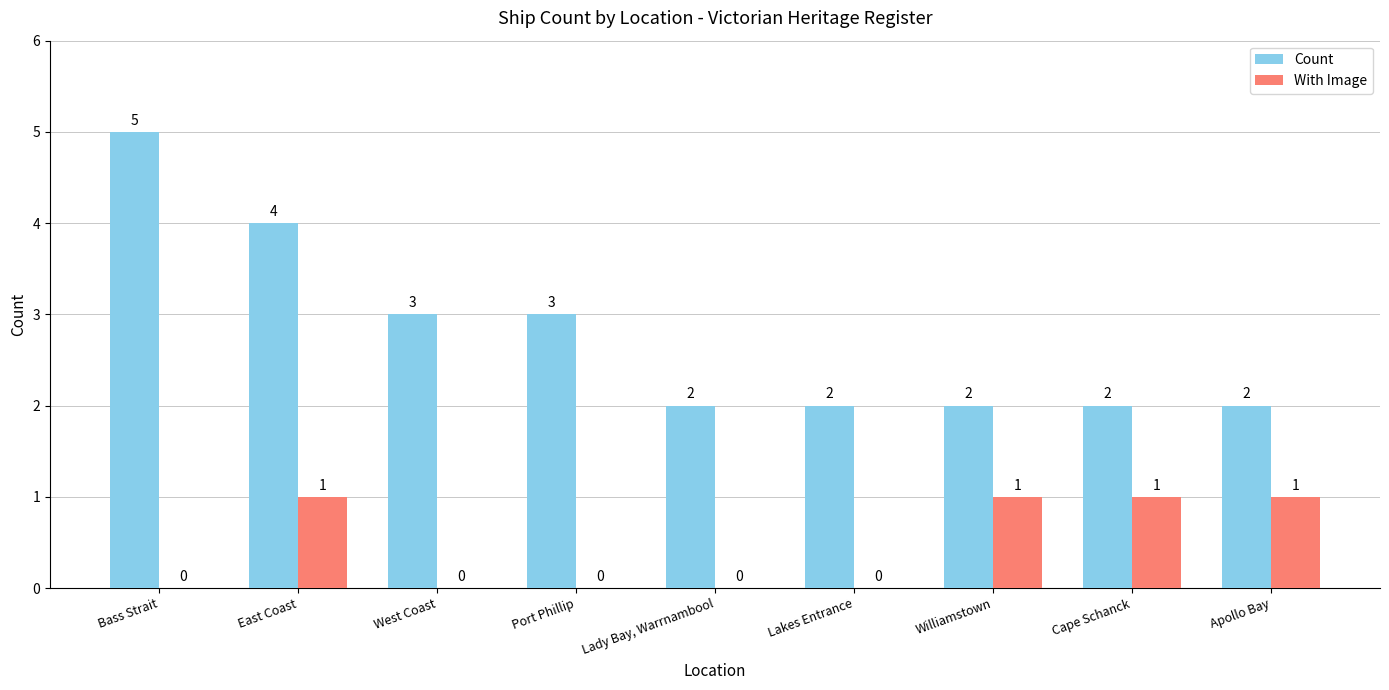

Count the number of data series in this chart.

2